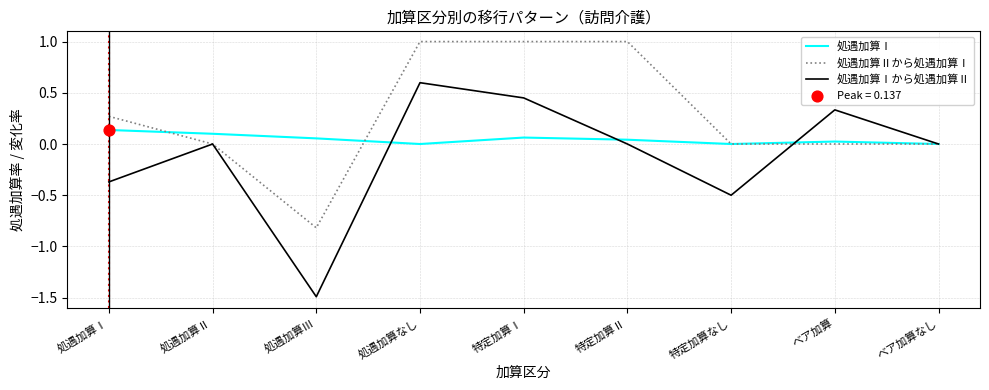

What is the spread (max minus min) of values at 処遇加算なし?

1.0